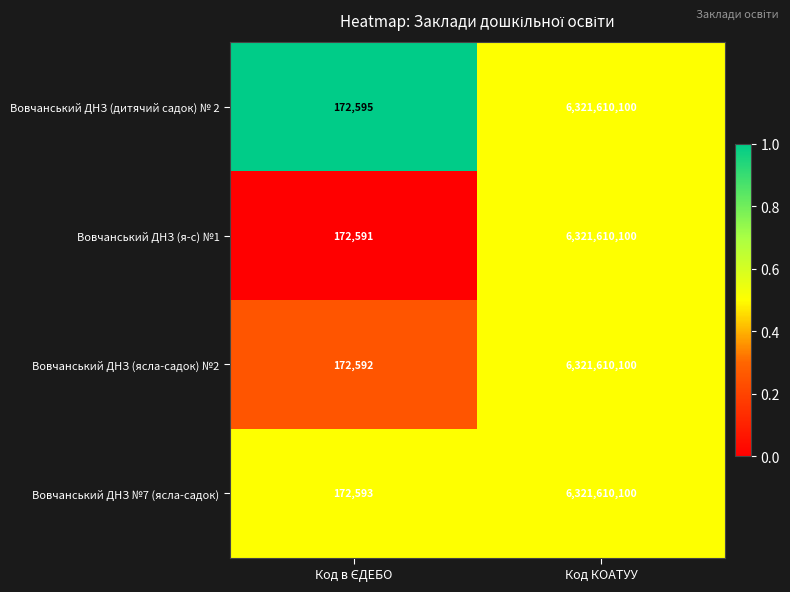

Reading right to left, list all the values displayed in this chart.

Вовчанський ДНЗ (дитячий садок) № 2: 6321610100	172595
Вовчанський ДНЗ (я-с) №1: 6321610100	172591
Вовчанський ДНЗ (ясла-садок) №2: 6321610100	172592
Вовчанський ДНЗ №7 (ясла-садок): 6321610100	172593